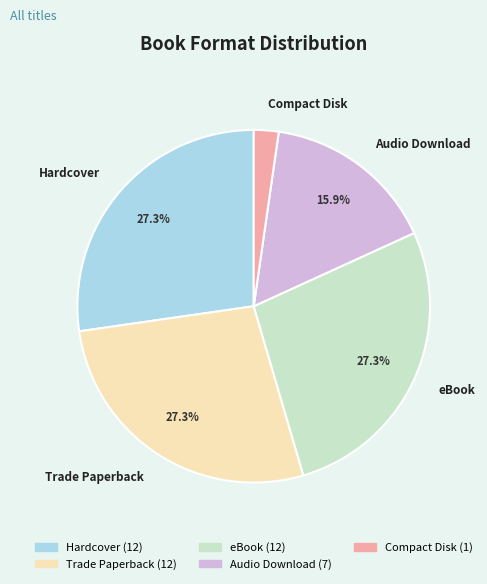

Combined, do eBook and Trade Paperback account for over 50%?

Yes